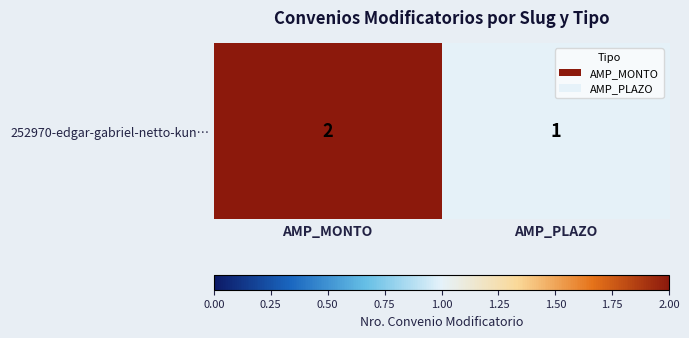

What is the difference between the maximum and minimum values?

1